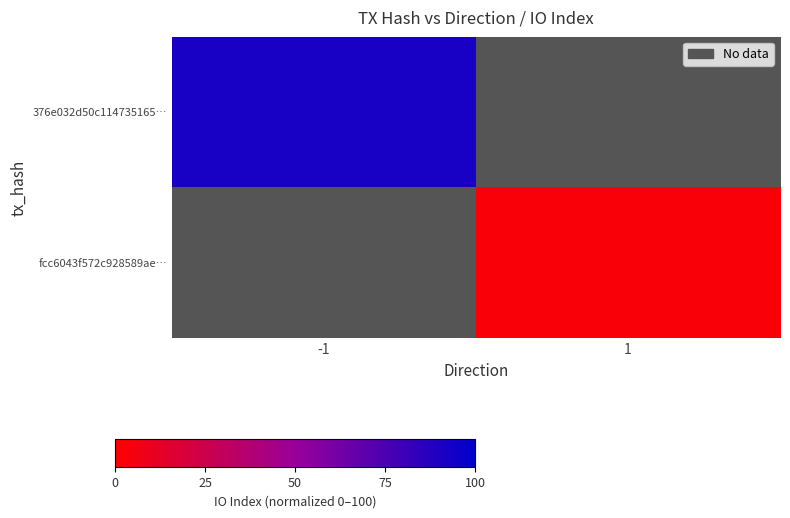

What is the maximum value shown in the chart?

92.0